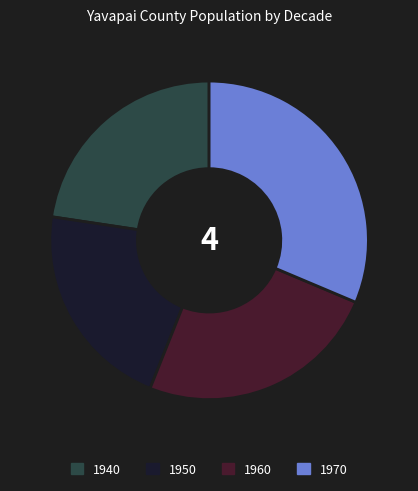

Rank the categories by value from highest to lowest.

1970, 1960, 1940, 1950